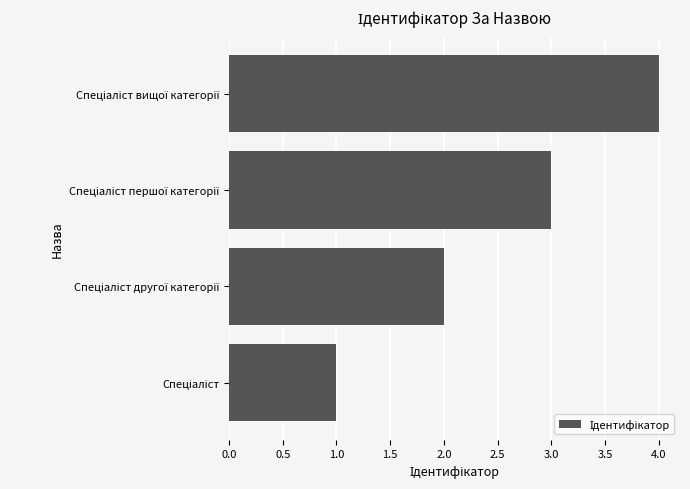

What is the greatest value displayed?

4